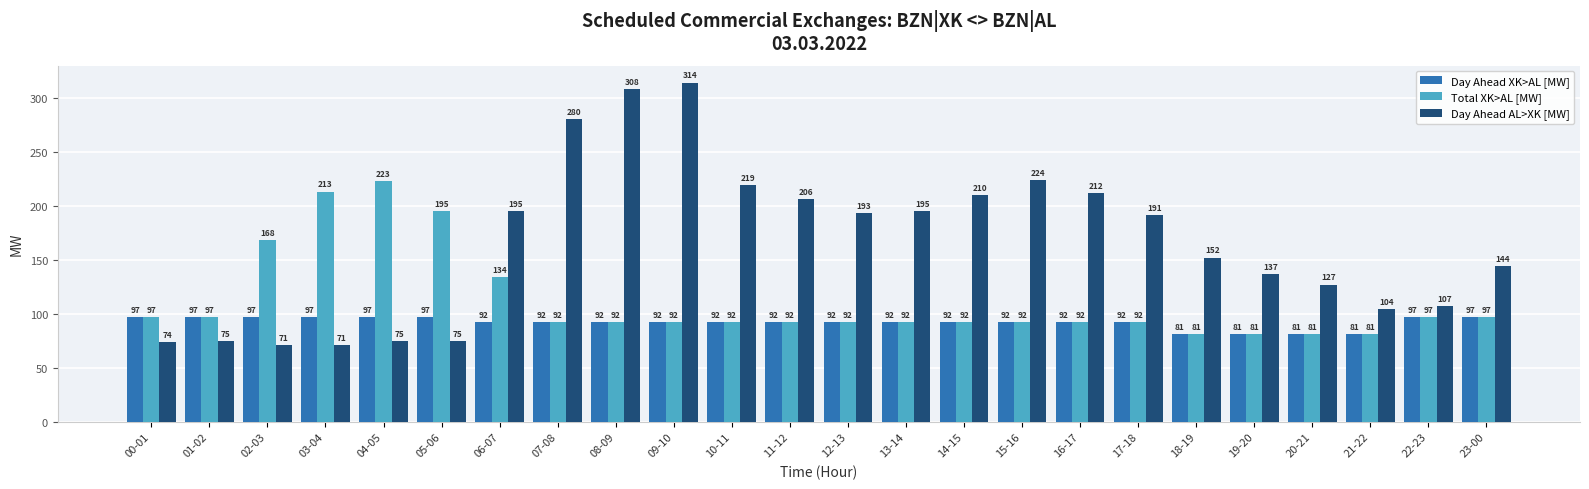

What is the label of the 15th bar from the right?

09-10